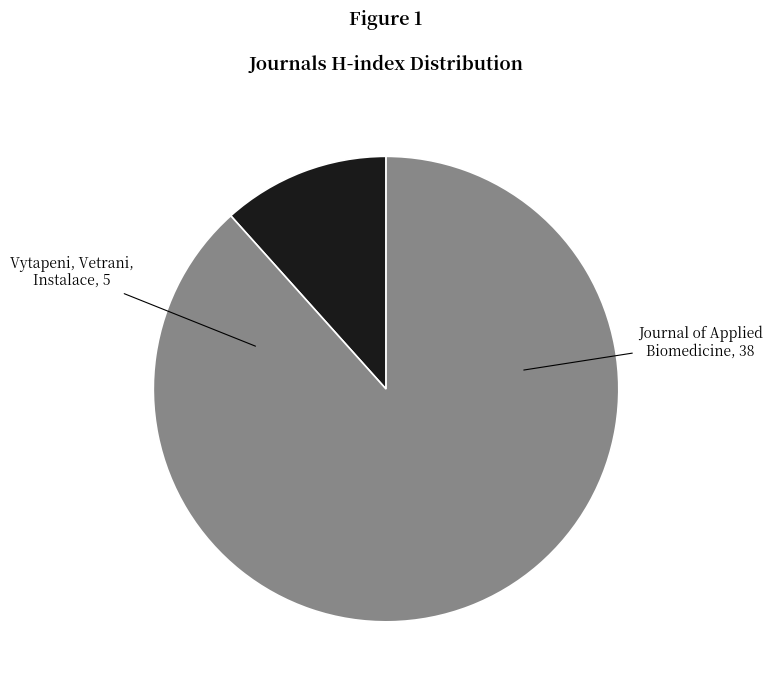

Is there a majority slice in this chart?

Yes